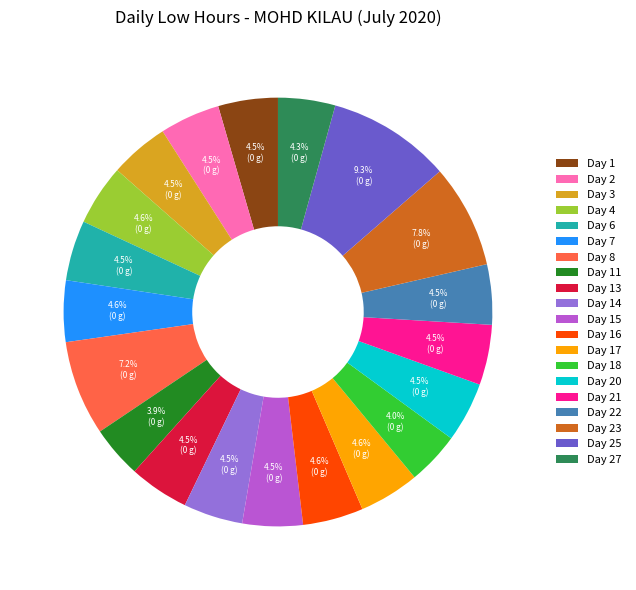

Count the number of slices in the pie.

20